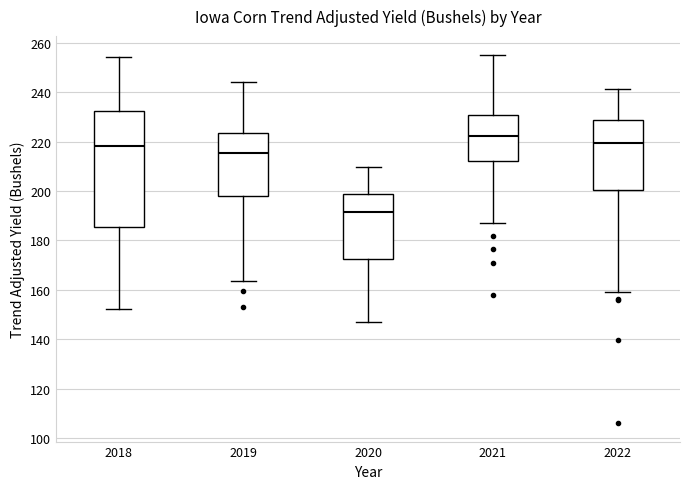

Which box's median line is the highest?

2021